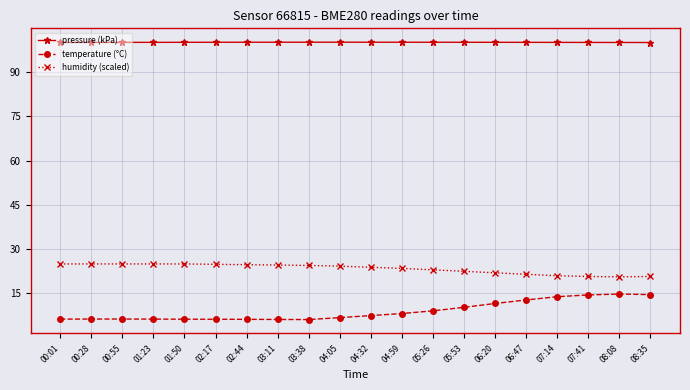

True or false: humidity (scaled) and temperature (°C) cross at least once.

False